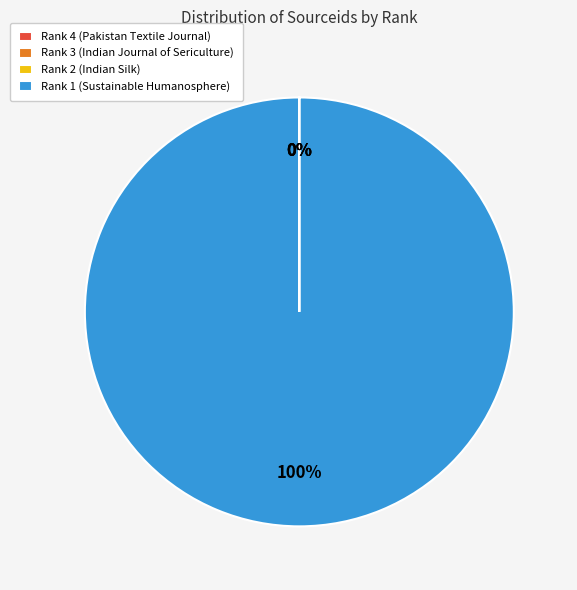

Which category has the biggest portion of the pie?

Rank 1 (Sustainable Humanosphere)